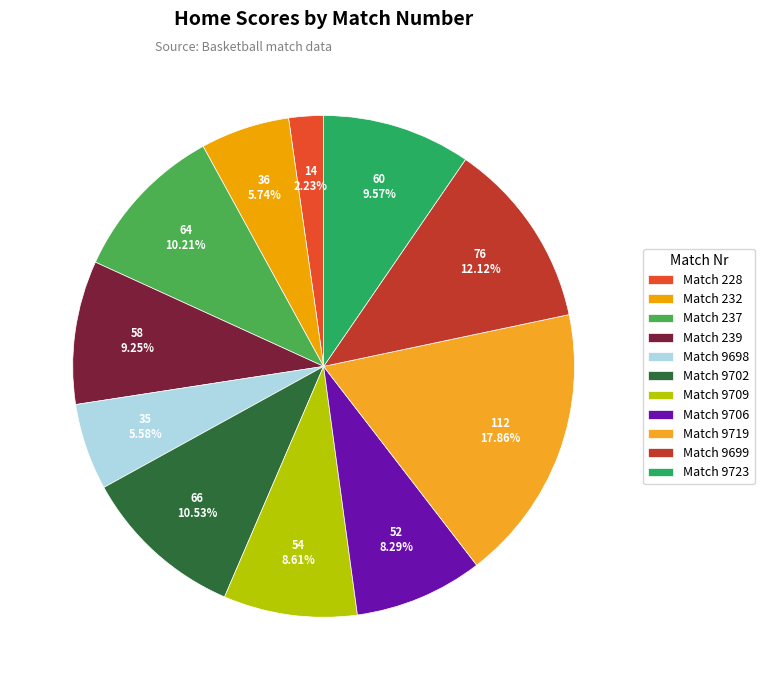

Count the number of slices in the pie.

11